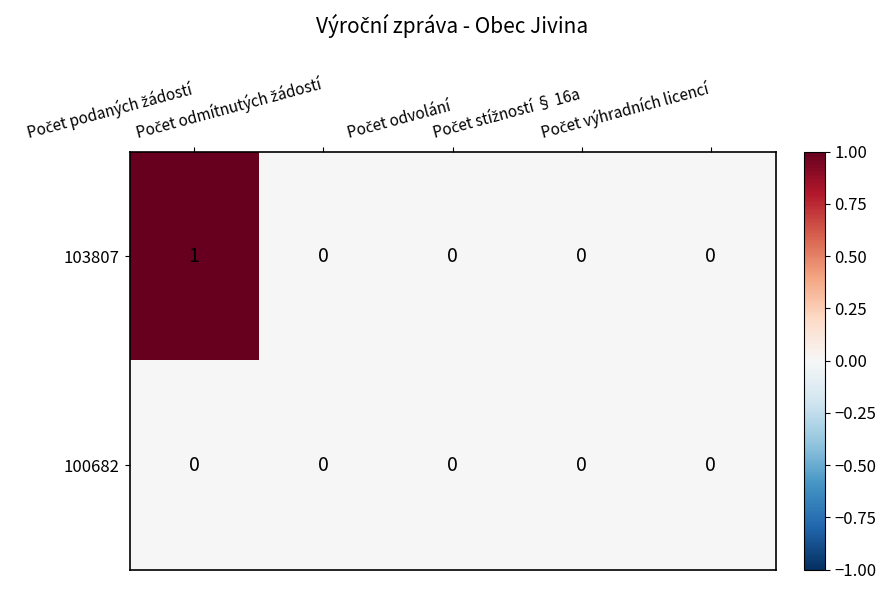

Which series has the widest spread of values?

103807